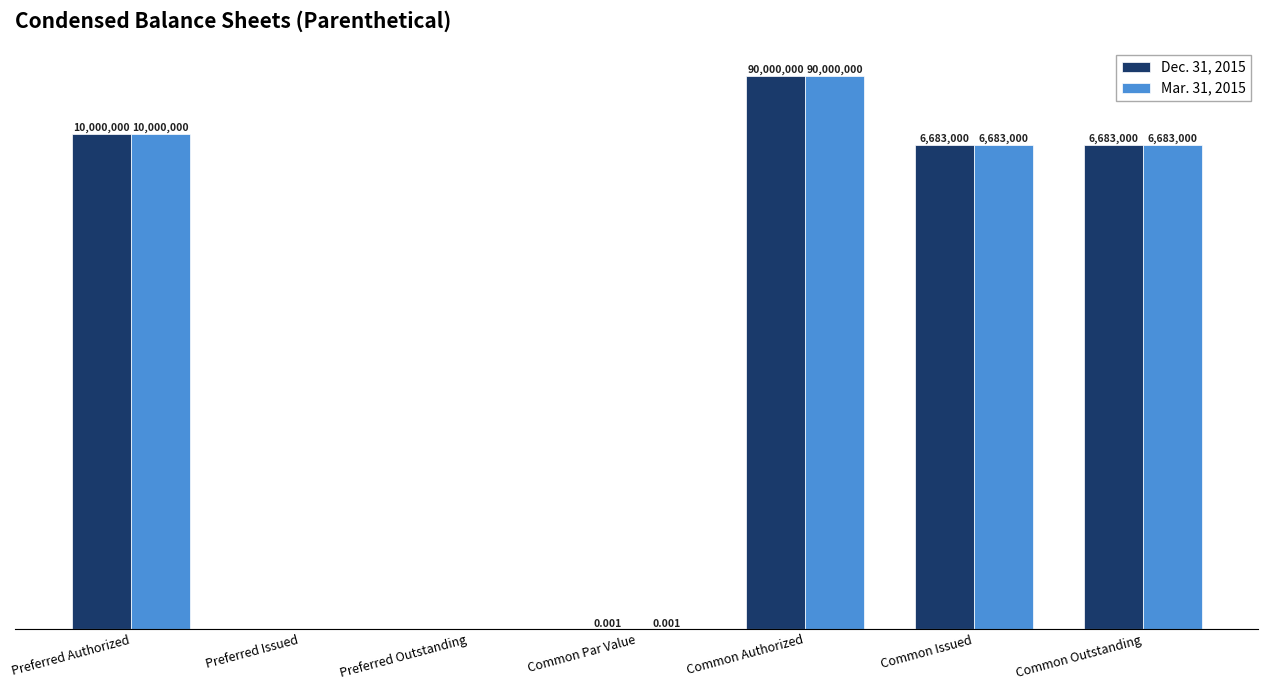

At which category does the chart reach its minimum across all series?

Preferred Issued